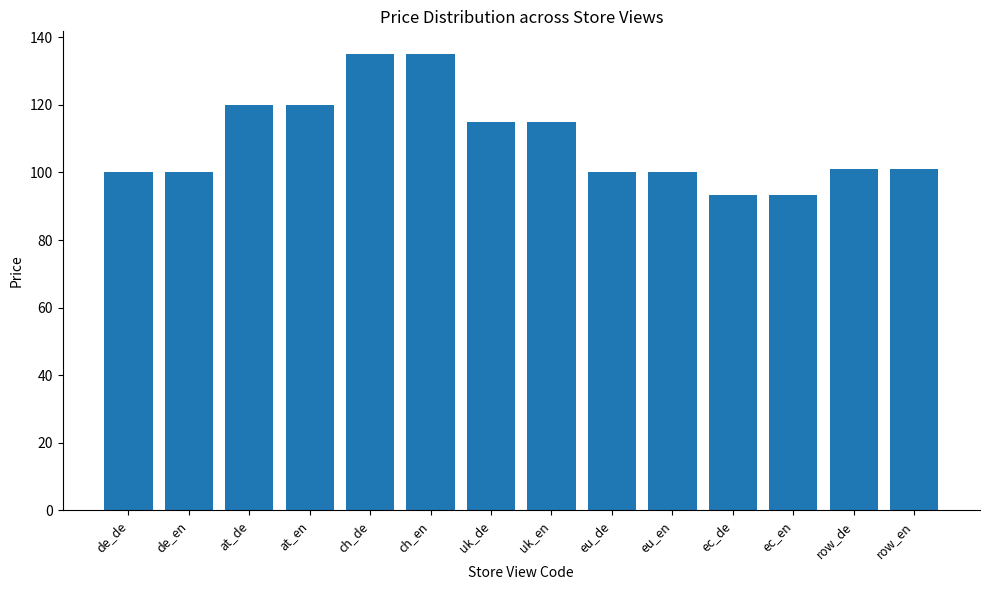

What is the difference between the values at ch_de and de_en?

35.0